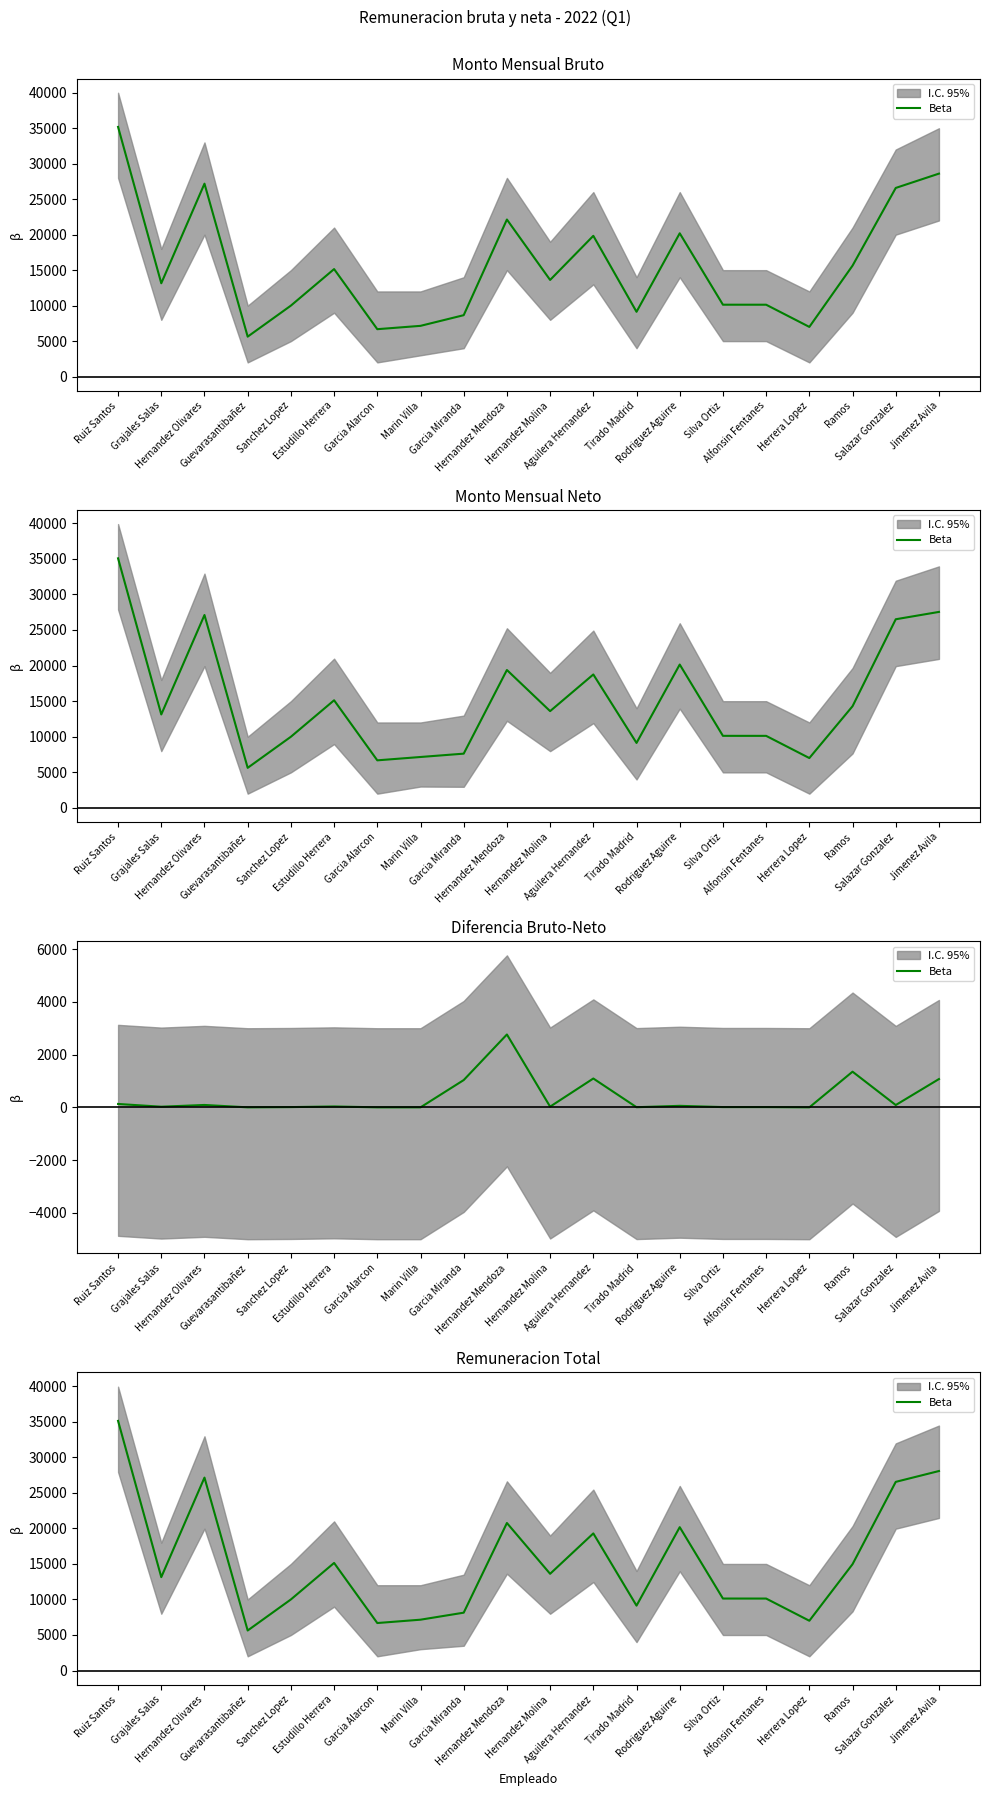

Rank the categories by value from lowest to highest.

Guevarasantibañez, Garcia Alarcon, Herrera Lopez, Marin Villa, Garcia Miranda, Tirado Madrid, Sanchez Lopez, Alfonsin Fentanes, Silva Ortiz, Grajales Salas, Hernandez Molina, Ramos, Estudillo Herrera, Aguilera Hernandez, Rodriguez Aguirre, Hernandez Mendoza, Salazar Gonzalez, Hernandez Olivares, Jimenez Avila, Ruiz Santos